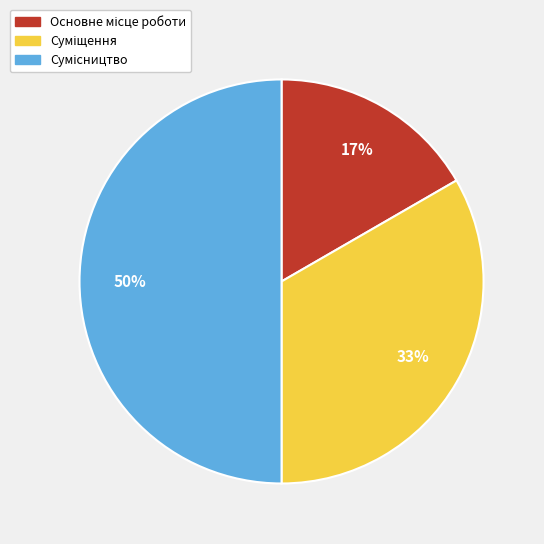

To the nearest percent, what is the difference between the largest and smallest slice percentages?

33%